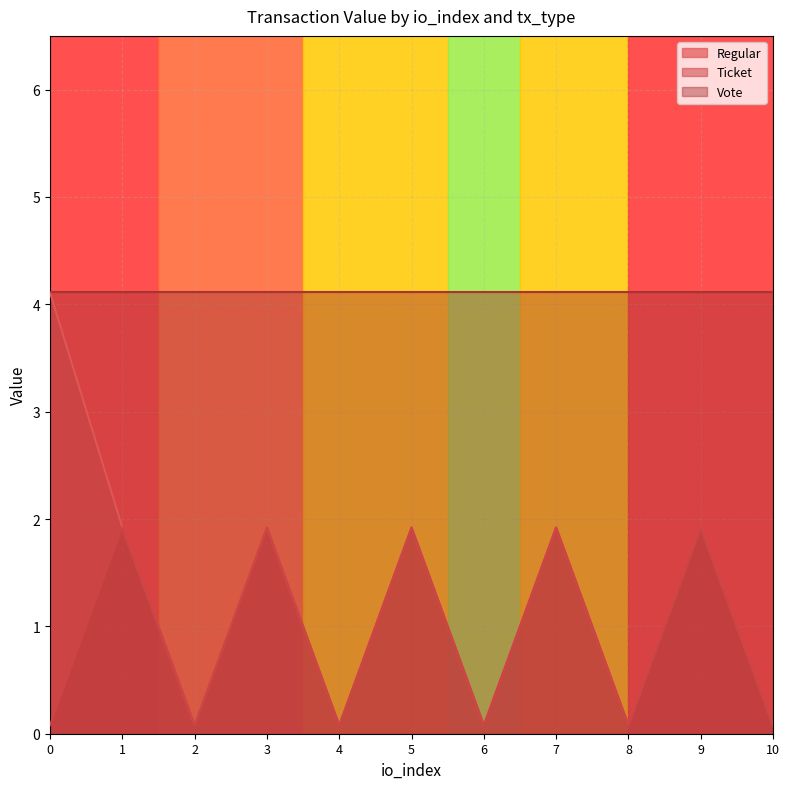

Which series changed the most between 1 and 7?

Regular